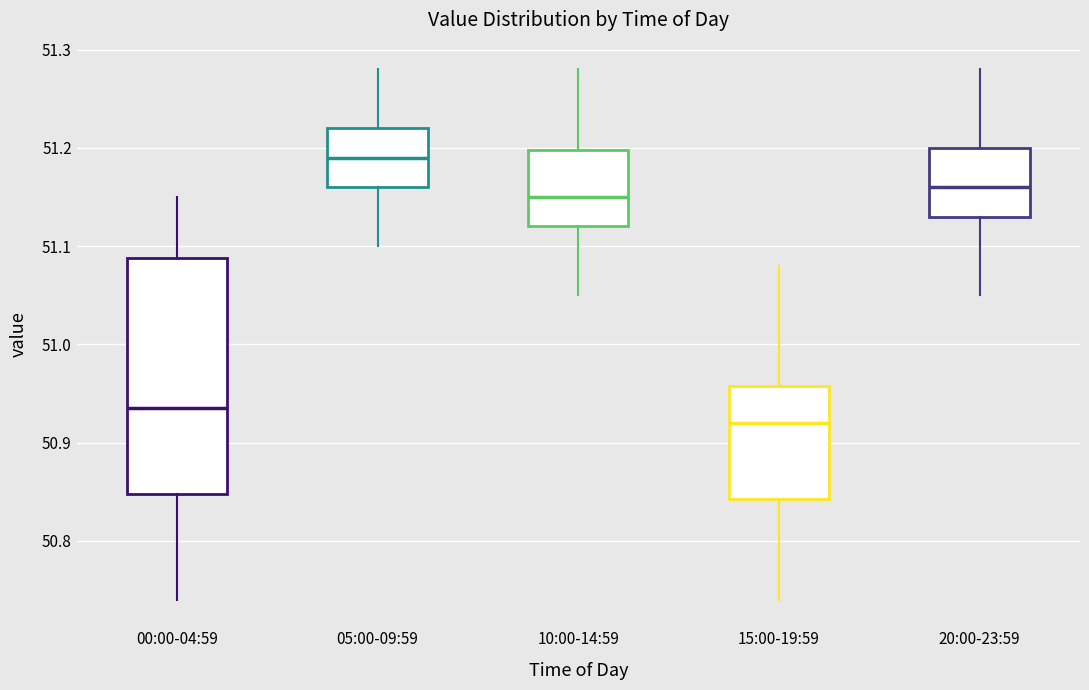

Reading left to right, transcribe this box plot: for each box, give where its median line is, the range the box spans, and where its two whiskers end, as read against the y-axis. The values are not printed on the chart, so give them approximately, as read against the axis.

00:00-04:59: median 50.94, box 50.85 to 51.09, whiskers 50.74 to 51.15
05:00-09:59: median 51.19, box 51.16 to 51.22, whiskers 51.10 to 51.28
10:00-14:59: median 51.15, box 51.12 to 51.20, whiskers 51.05 to 51.28
15:00-19:59: median 50.92, box 50.84 to 50.96, whiskers 50.74 to 51.08
20:00-23:59: median 51.16, box 51.13 to 51.20, whiskers 51.05 to 51.28